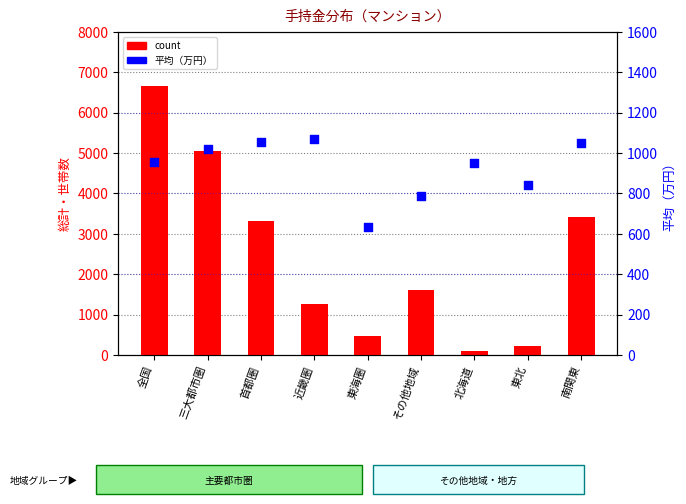

At how many categories does at least one series exceed 5408?

1